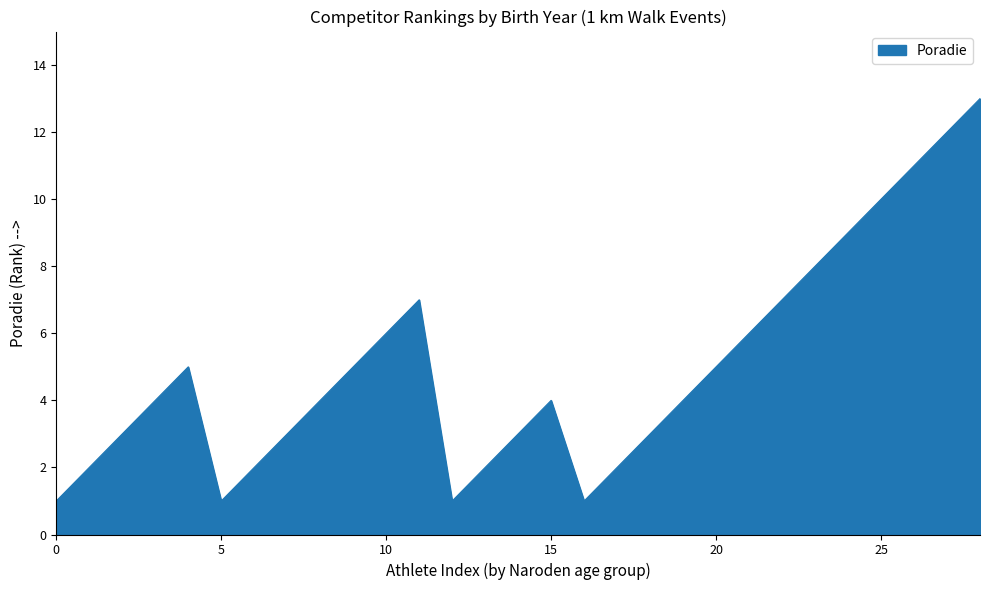

How many series are shown in this chart?

1